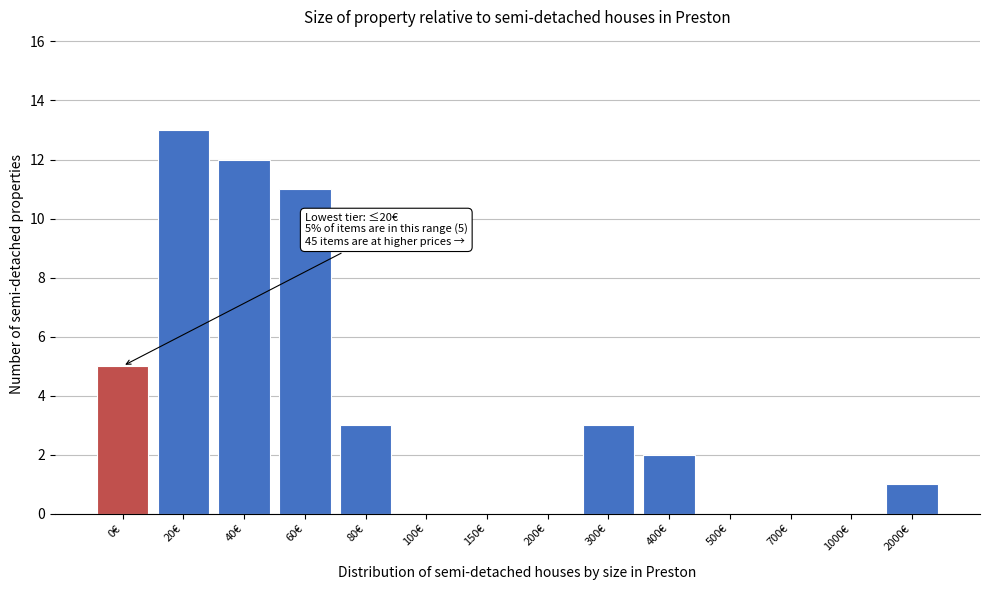

Reading left to right, what are all the values shown in this chart?

0€=5	20€=13	40€=12	60€=11	80€=3	100€=0	150€=0	200€=0	300€=3	400€=2	500€=0	700€=0	1000€=0	2000€=1